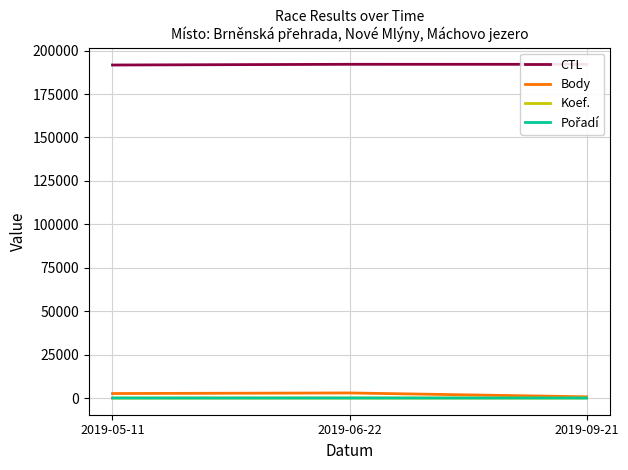

Which series has the largest total across all categories?

CTL